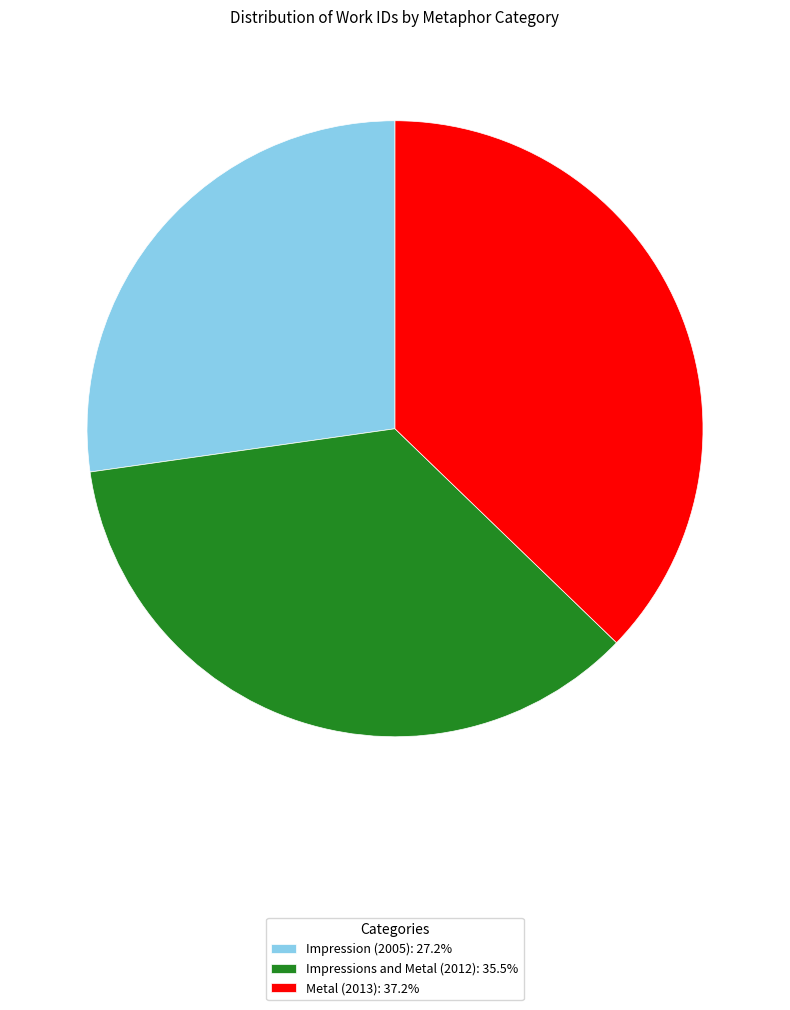

Is there any slice that represents more than half of the pie?

No